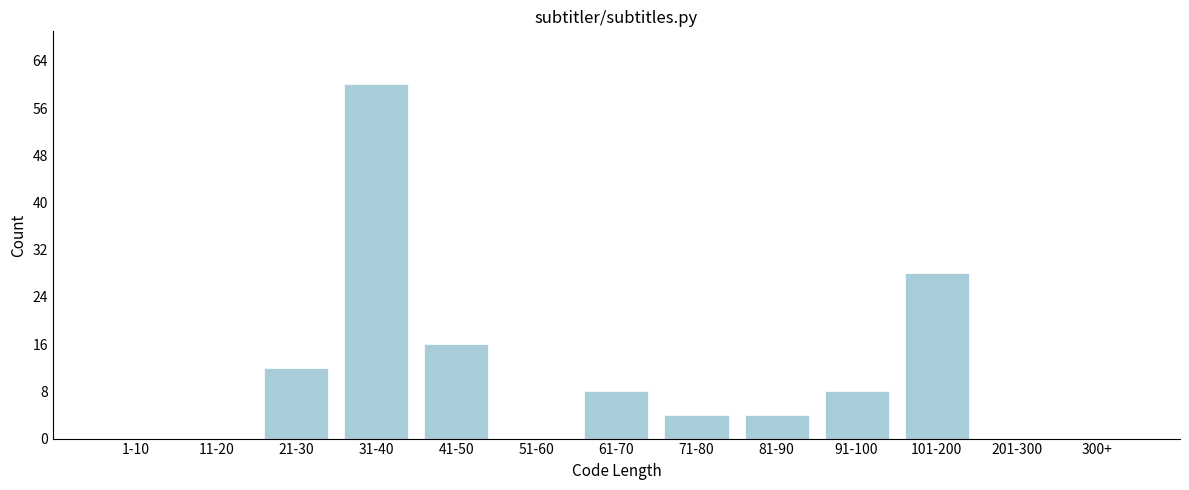

Reading left to right, list all the values displayed in this chart.

1-10=0	11-20=0	21-30=12	31-40=60	41-50=16	51-60=0	61-70=8	71-80=4	81-90=4	91-100=8	101-200=28	201-300=0	300+=0